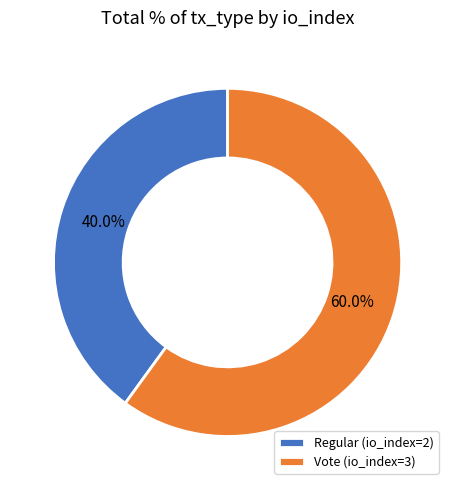

True or false: Vote (io_index=3) accounts for 60% of the total.

True